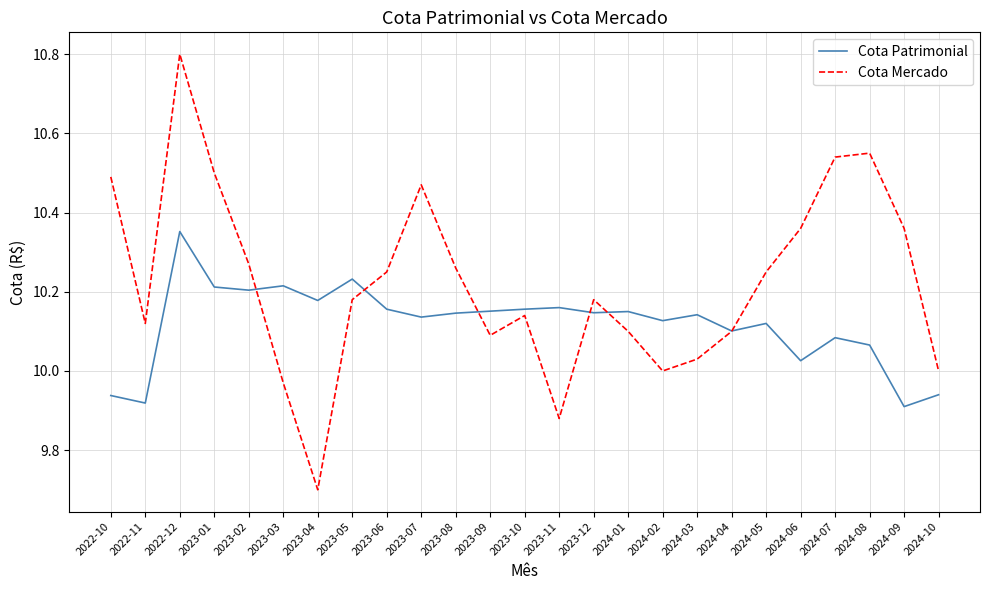

At which category does the chart reach its minimum across all series?

2023-04